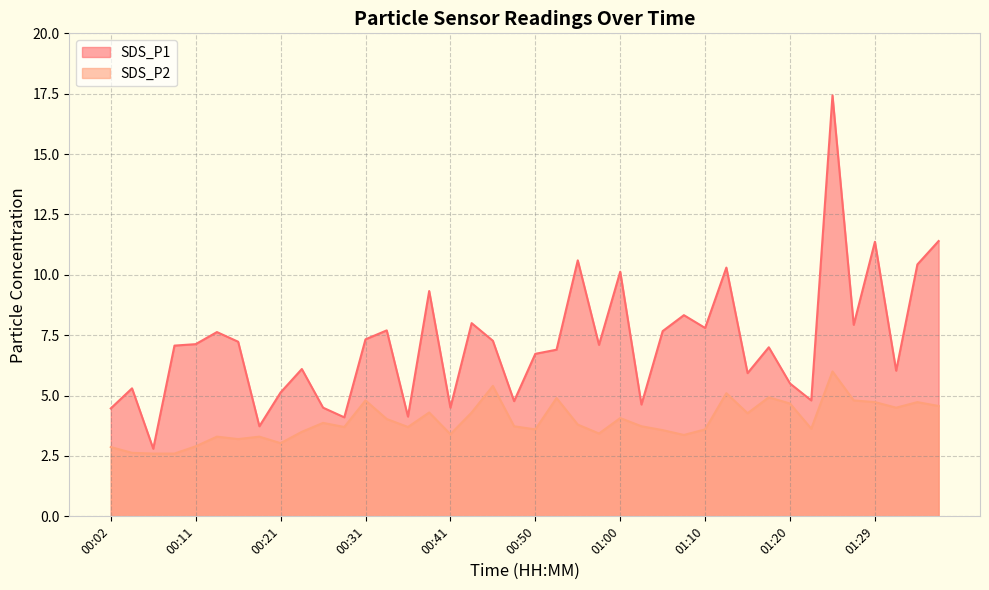

What is the difference between the SDS_P2 values at 01:29 and 01:32?

0.2